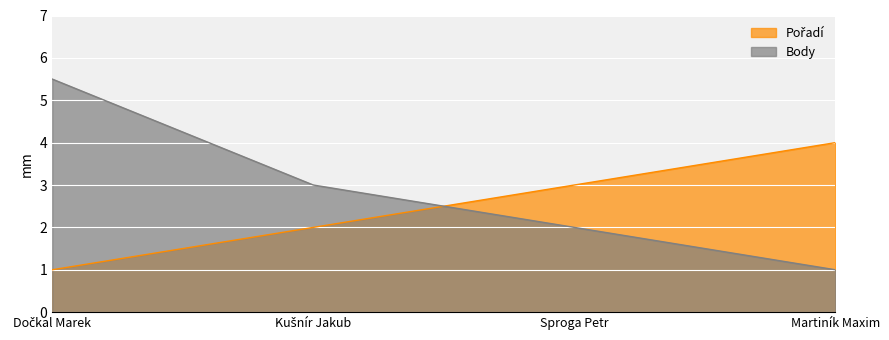

How many data points in Pořadí are less than 3?

2